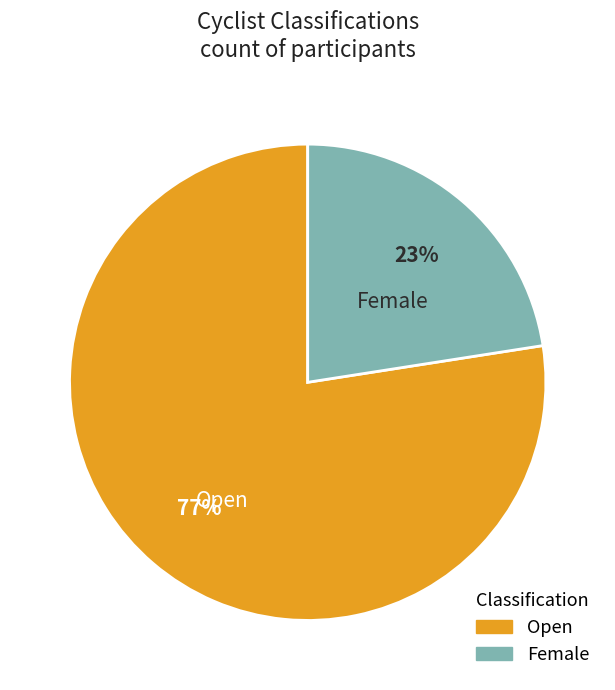

Is it true that Female is 36% of the pie?

False